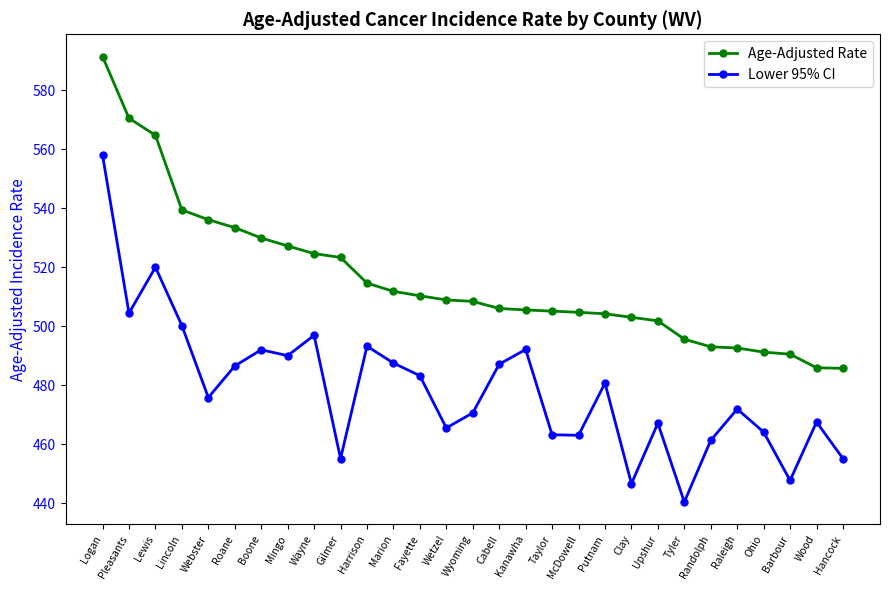

What is the value of the Lower 95% CI point at the 21st from the left?

446.6